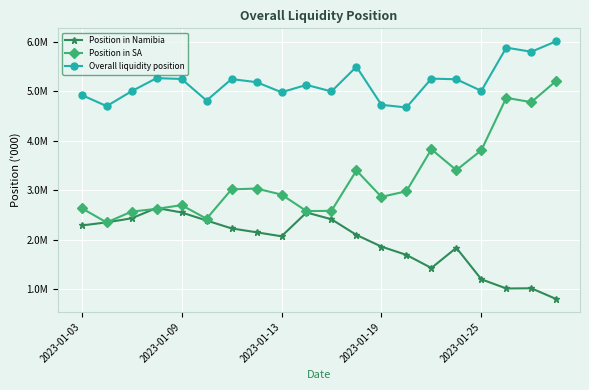

Reading right to left, list all the values displayed in this chart.

Position in Namibia: 801061.5	1018790.5	1014708.3	1200416.6	1836838.8	1428722.8	1693344.0	1861254.5	2096786.6	2413885.3	2550667.7	2069350.2	2150578.4	2229244.0	2388963.6	2550968.5	2642328.5	2433441.2	2351196.7	2288531.6
Position in SA: 5211798.8	4781413.8	4868792.5	3808798.6	3406977.1	3828006.8	2980095.2	2866310.8	3400433.1	2583922.6	2579150.3	2912446.4	3034652.8	3018547.4	2424819.9	2698895.5	2624573.8	2569043.7	2349589.0	2637354.5
Overall liquidity position: 6012860.3	5800204.2	5883500.8	5009215.2	5243815.9	5256729.6	4673439.1	4727565.3	5497219.7	4997807.8	5129817.9	4981796.6	5185231.2	5247791.5	4813783.5	5249864.0	5266902.3	5002484.8	4700785.7	4925886.1